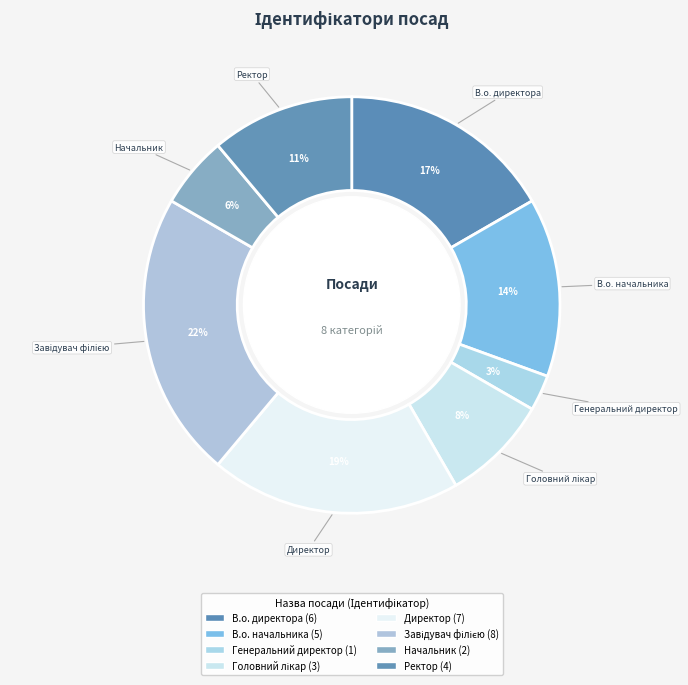

What is the change in value from Головний лікар to Начальник?

-1